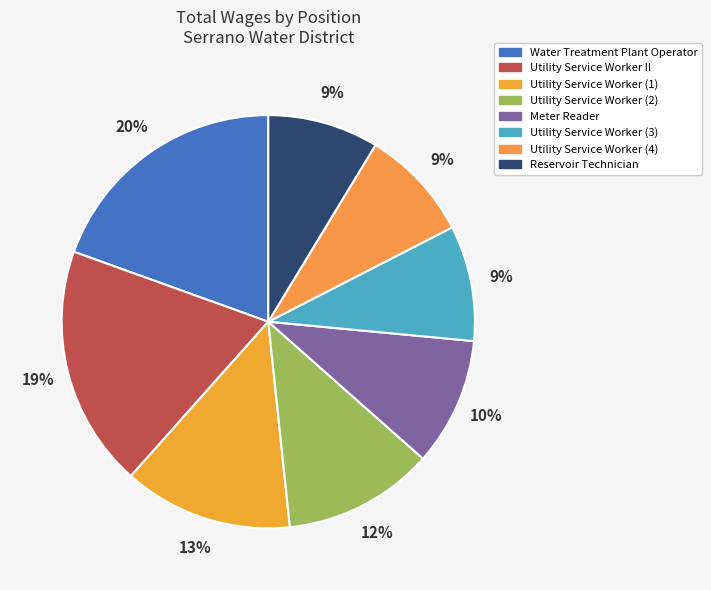

Is Utility Service Worker II the majority of the pie?

No